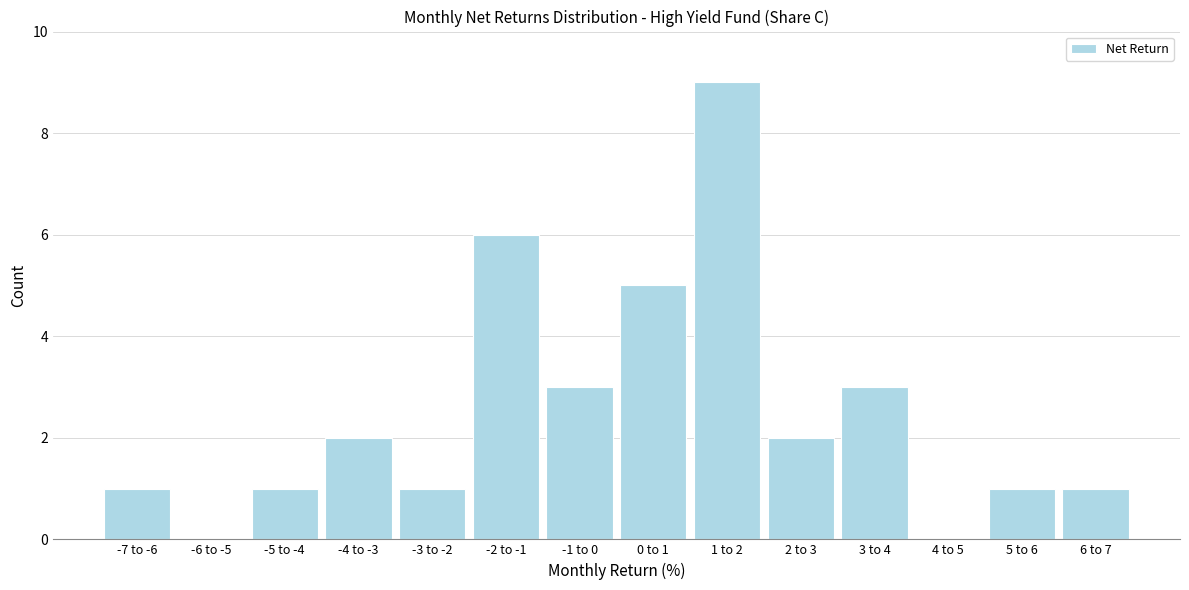

Reading left to right, extract all data points from this chart.

-7 to -6=1	-6 to -5=0	-5 to -4=1	-4 to -3=2	-3 to -2=1	-2 to -1=6	-1 to 0=3	0 to 1=5	1 to 2=9	2 to 3=2	3 to 4=3	4 to 5=0	5 to 6=1	6 to 7=1